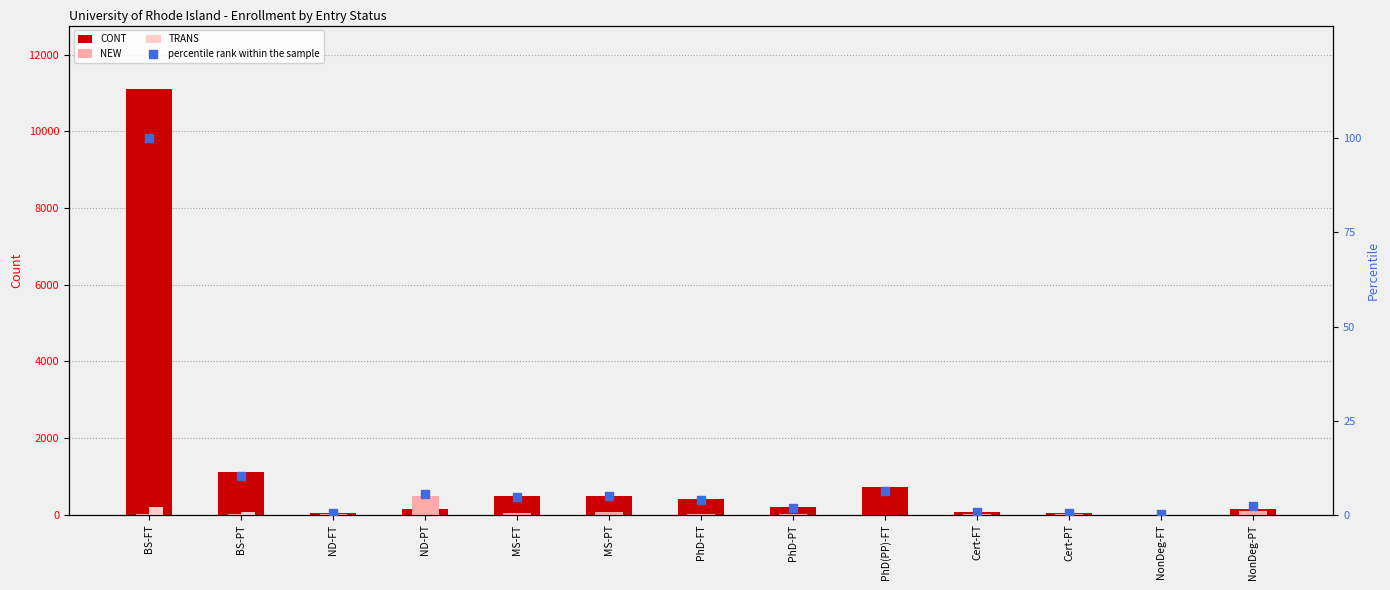

Which series has the largest total across all categories?

CONT